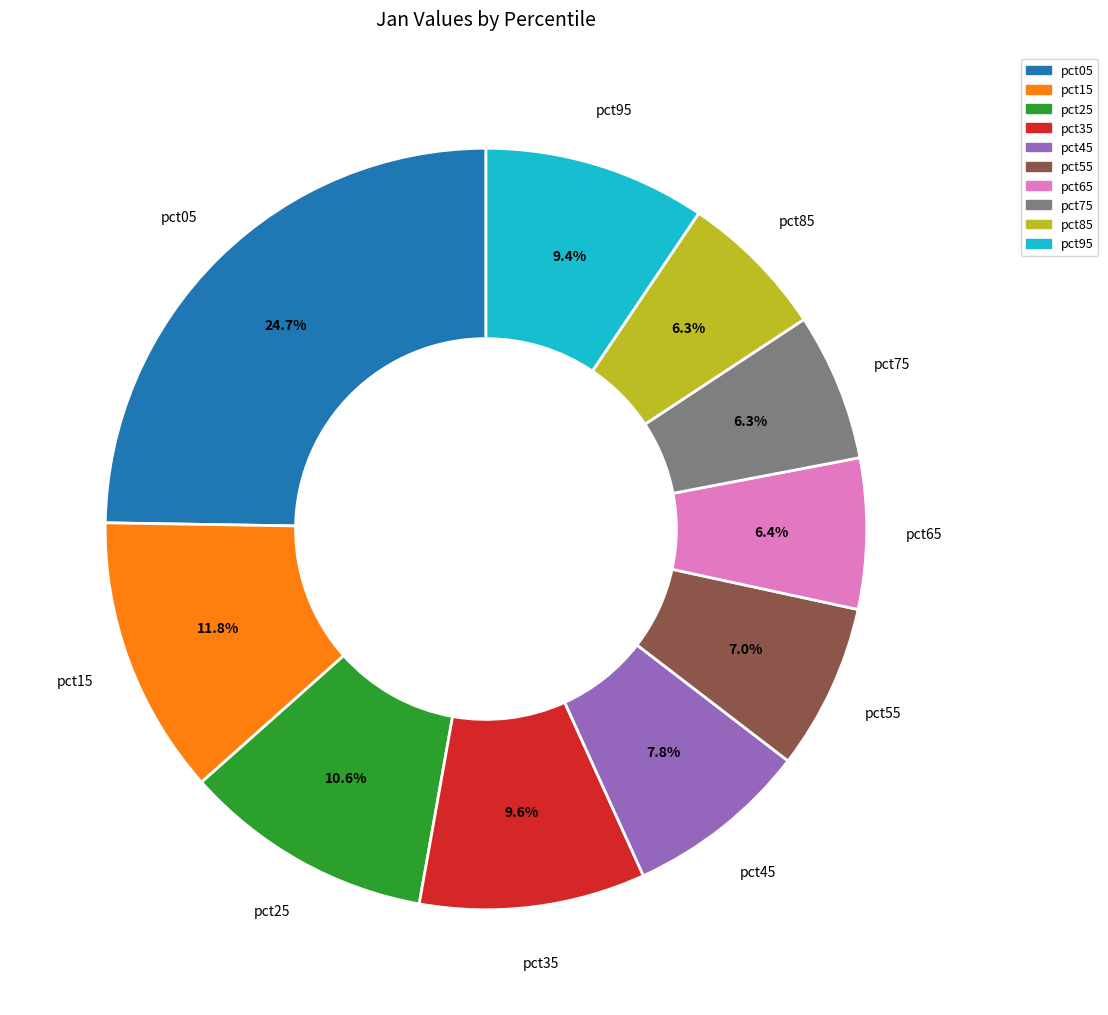

What is the largest slice in the pie chart?

pct05